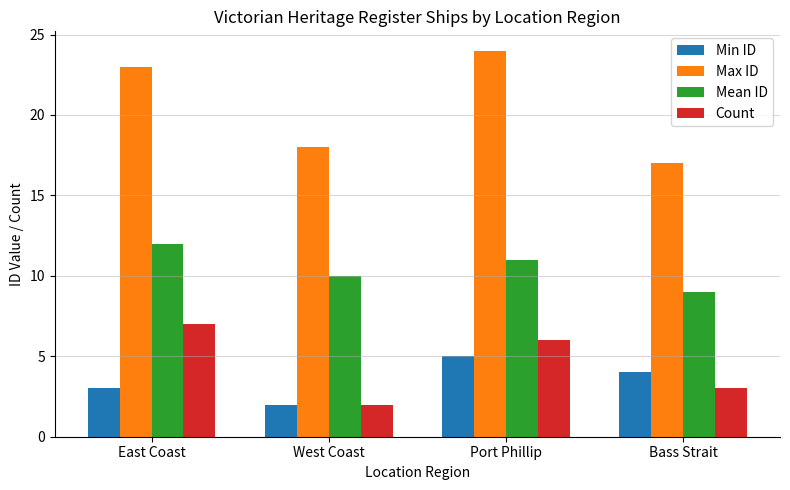

Count the Count values in the range 3 to 7.

3